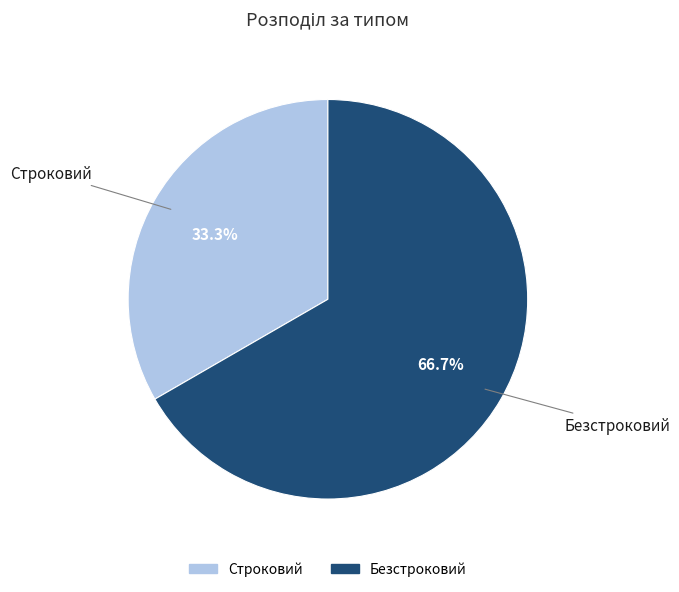

Is the sum of Строковий and Безстроковий greater than half?

Yes